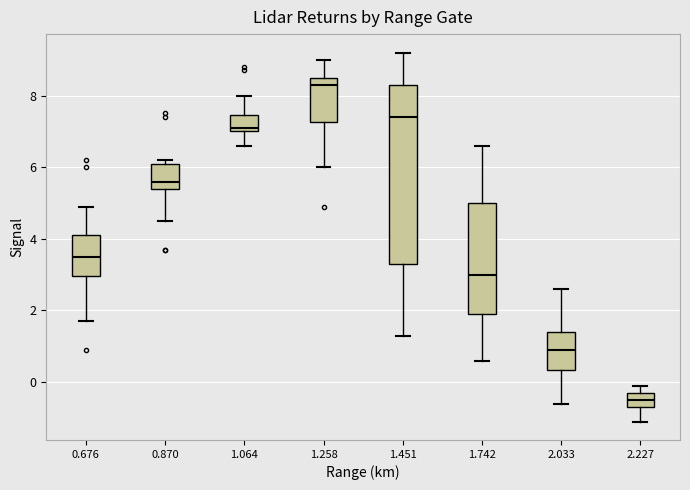

Reading left to right, transcribe this box plot: for each box, give where its median line is, the range the box spans, and where its two whiskers end, as read against the y-axis. The values are not printed on the chart, so give them approximately, as read against the axis.

0.676: median 3.6, box 3.0 to 4.2, whiskers 1.8 to 5.0
0.870: median 5.6, box 5.4 to 6.2, whiskers 4.6 to 6.2 (just above the box's upper edge)
1.064: median 7.2, box 7.0 to 7.4, whiskers 6.6 to 8.0
1.258: median 8.4, box 7.2 to 8.6, whiskers 6.0 to 9.0
1.451: median 7.4, box 3.4 to 8.4, whiskers 1.4 to 9.2
1.742: median 3.0, box 2.0 to 5.0, whiskers 0.6 to 6.6
2.033: median 1.0, box 0.4 to 1.4, whiskers -0.6 to 2.6
2.227: median -0.4, box -0.6 to -0.2, whiskers -1.0 to 0.0